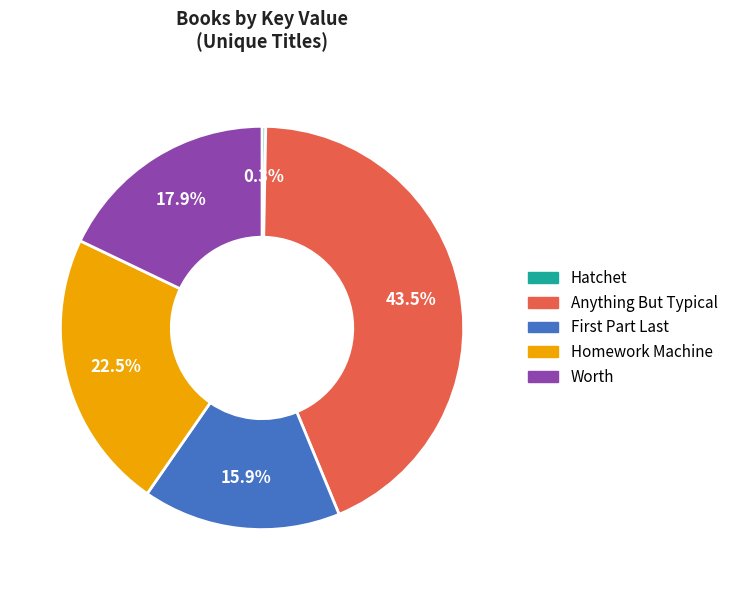

The Worth slice represents 5% of the pie. True or false?

False